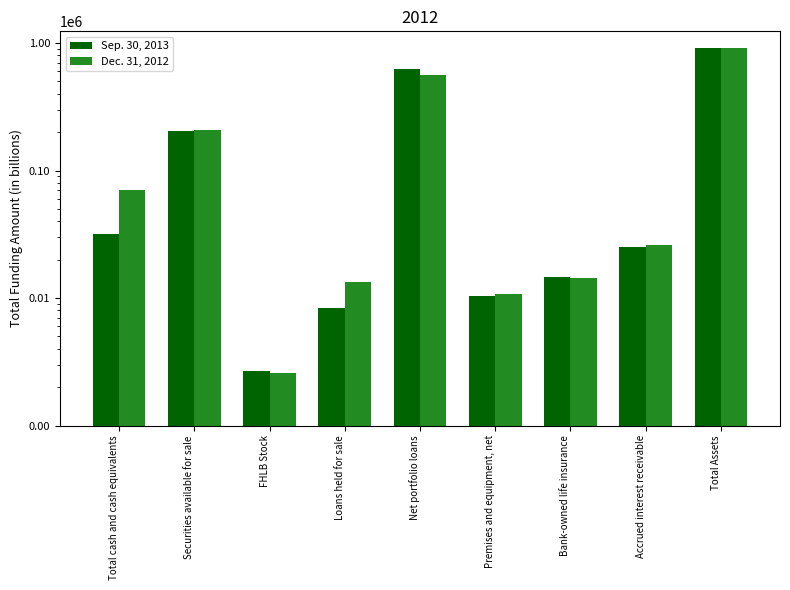

Reading right to left, transcribe all the data shown in this chart.

Sep. 30, 2013: 918832	25038	14540	10379	621188	8388	2691	204827	31781
Dec. 31, 2012: 907741	25954	14241	10719	564135	13380	2571	206129	70612